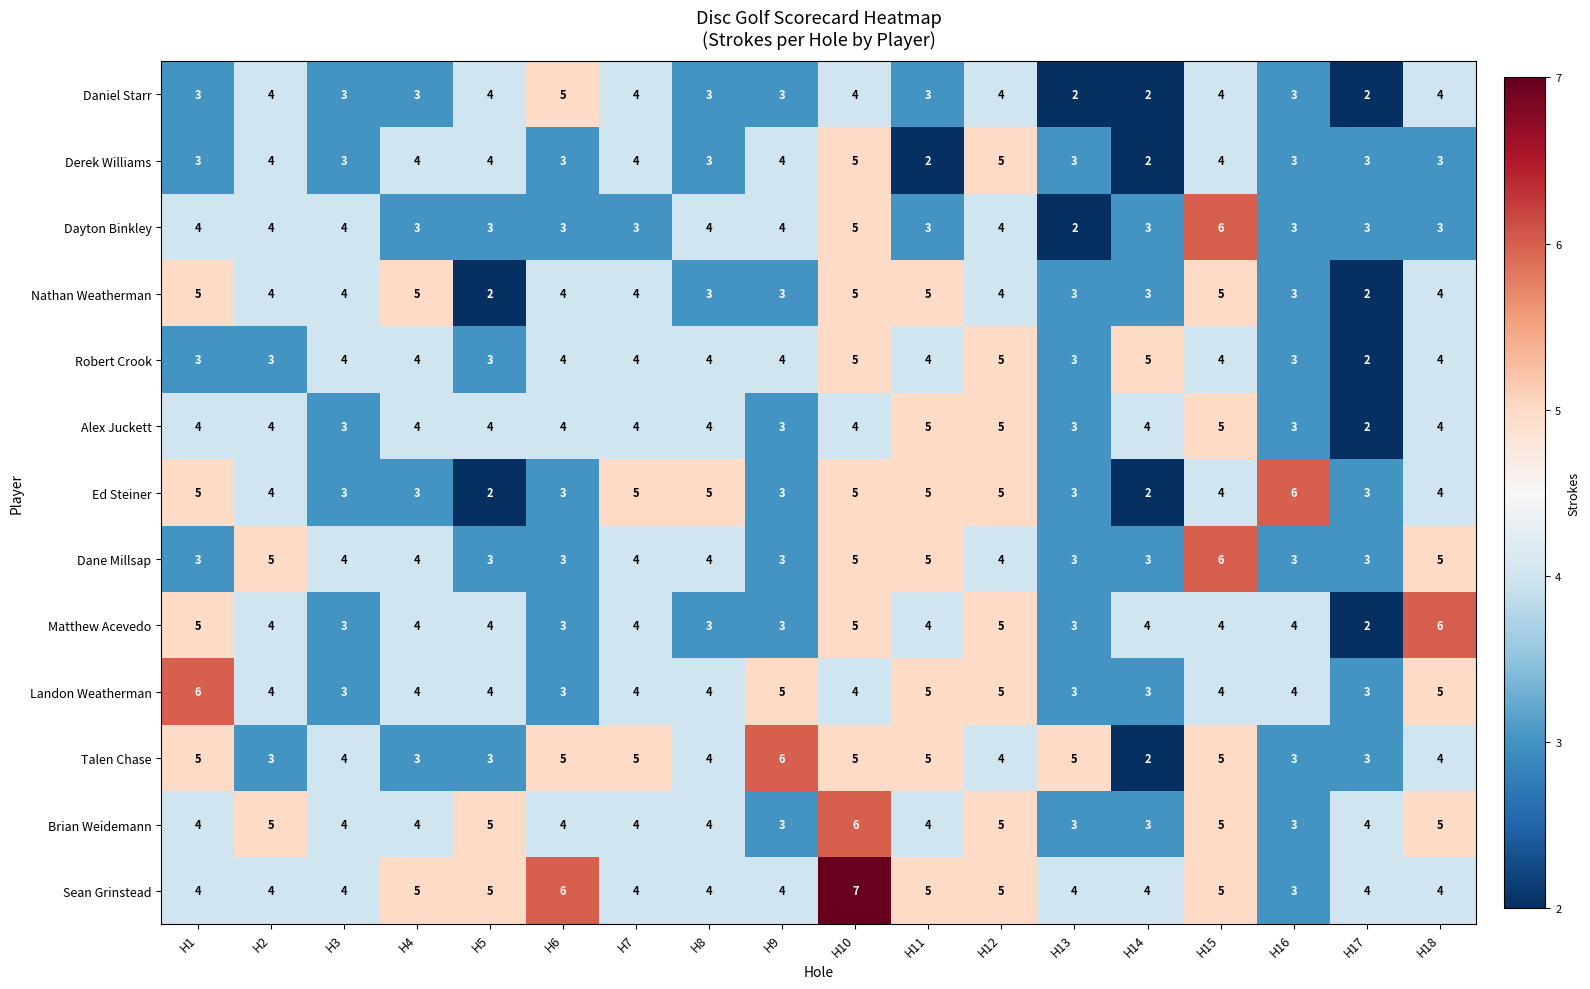

What is the difference between the highest and lowest values at H6?

3